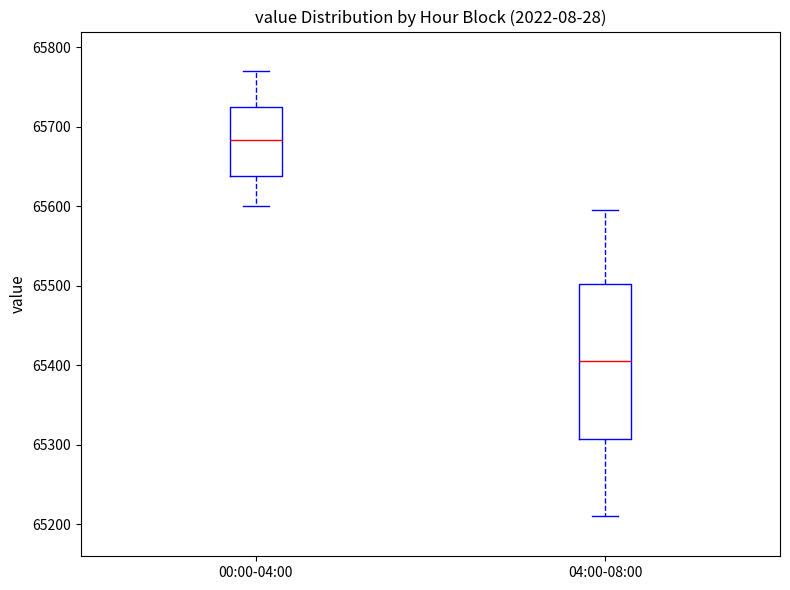

Which box's median line is the lowest?

04:00-08:00